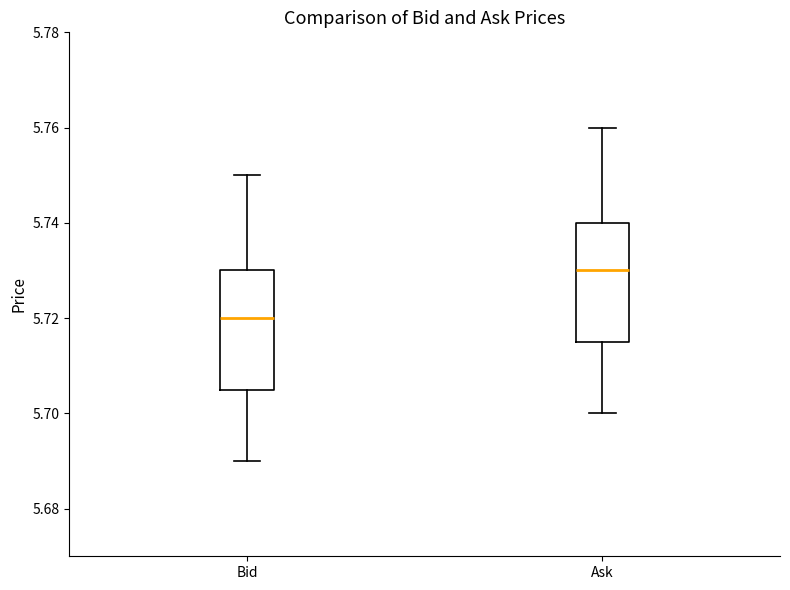

Where does the lower whisker of the box for Bid end on the y-axis? The values are not printed on the chart, so give them approximately, as read against the axis.

5.690